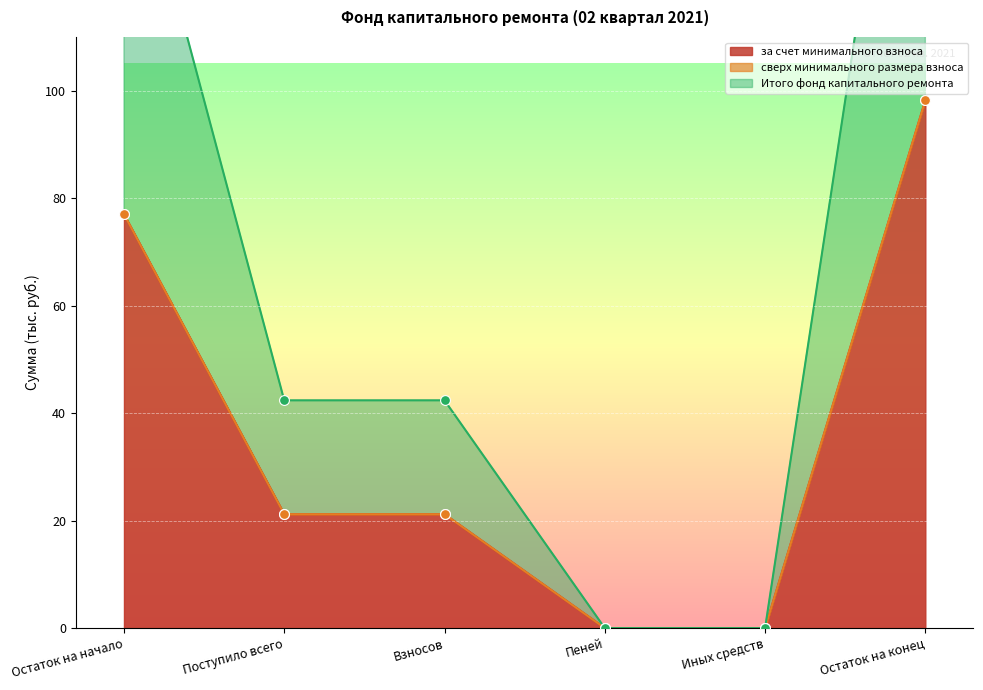

What is the total value across all series at Остаток на конец?

196.4